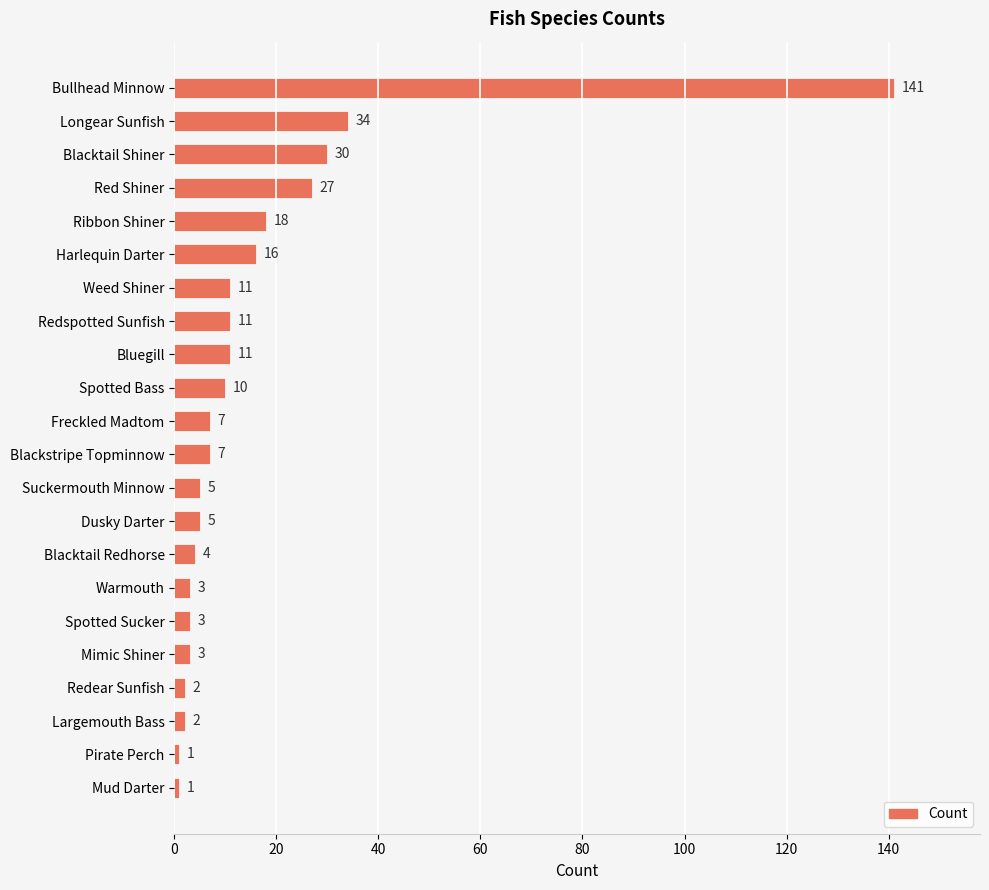

At which label is the value closest to 71?

Longear Sunfish